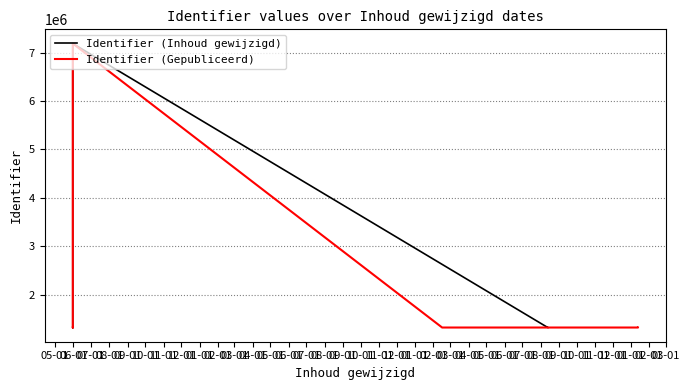

Is the value of Identifier (Gepubliceerd) at 12-01 greater than the value of Identifier (Inhoud gewijzigd) at 11-01?

No